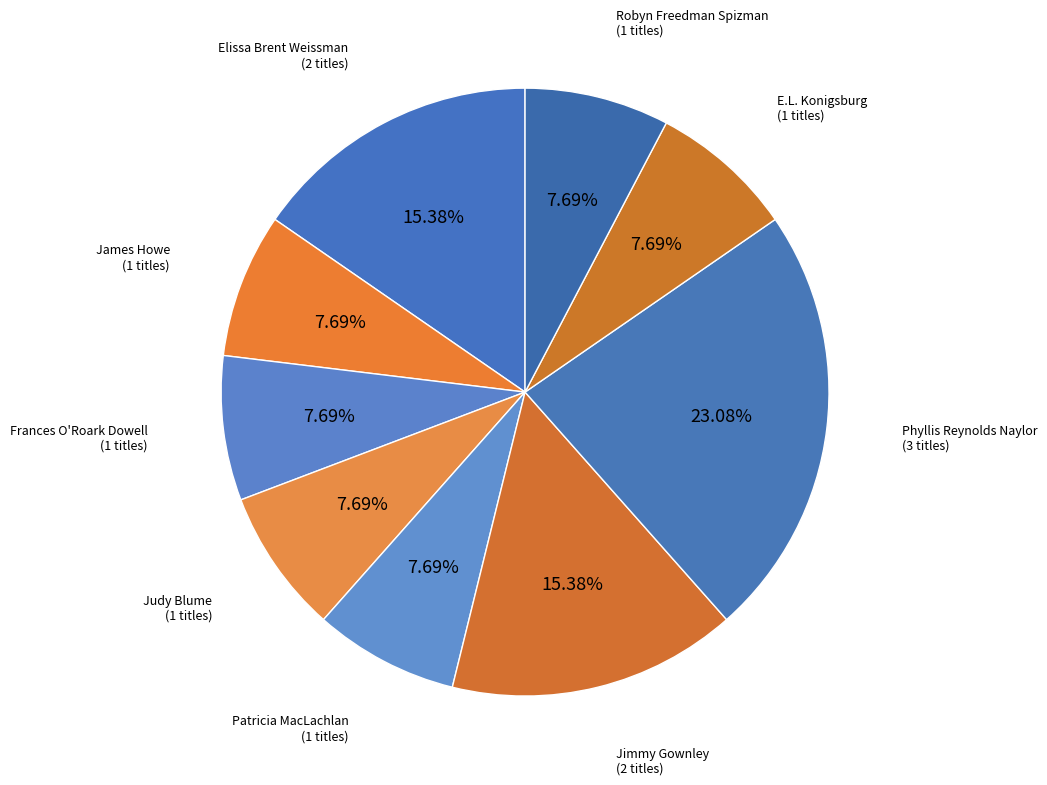

How many slices are in this pie chart?

9